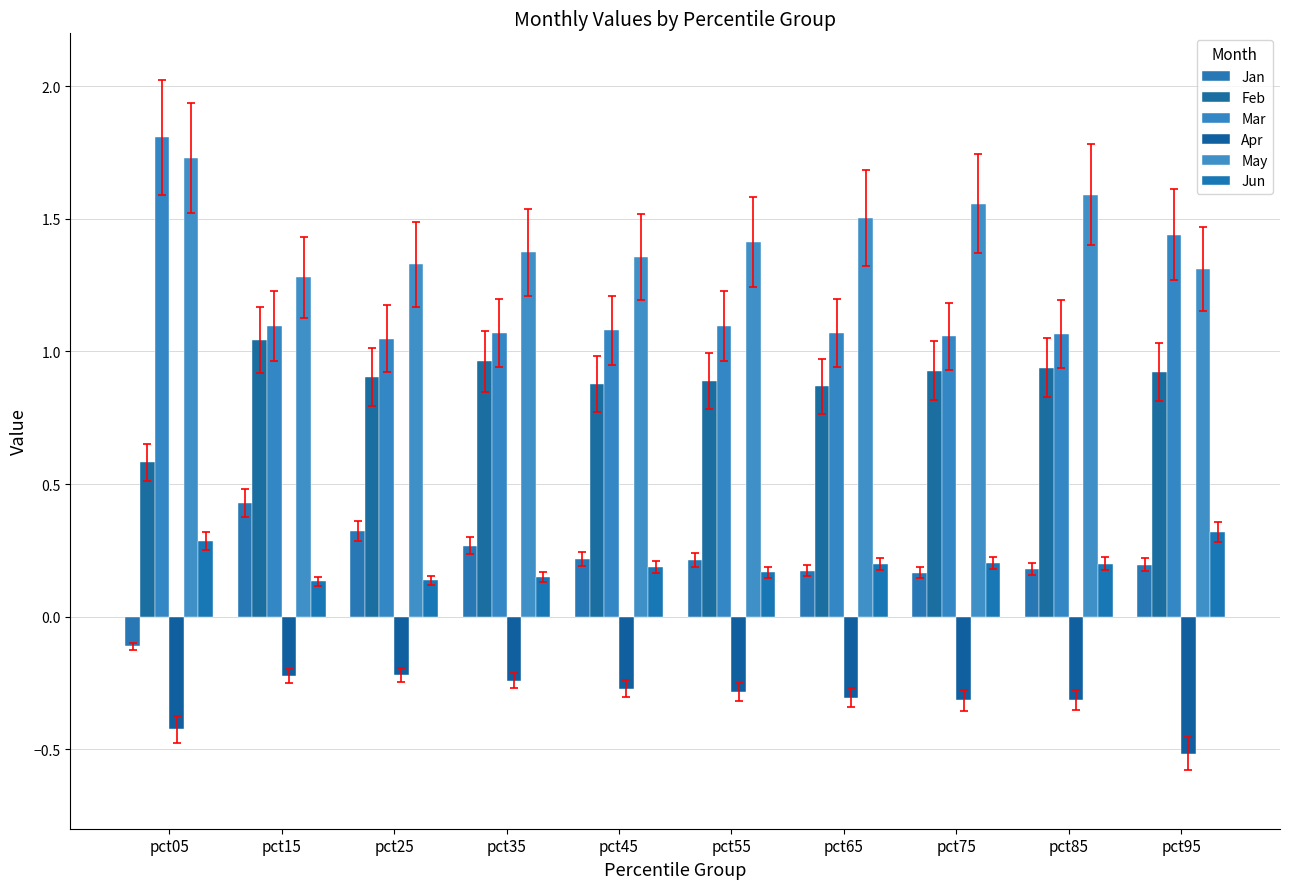

Which series has the largest range (max minus min)?

Mar